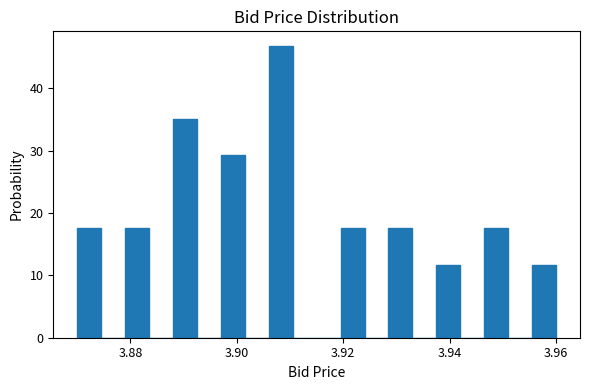

Around what value on the x-axis is the tallest bar? Give the approximate position of its centre, as read against the axis.

3.908